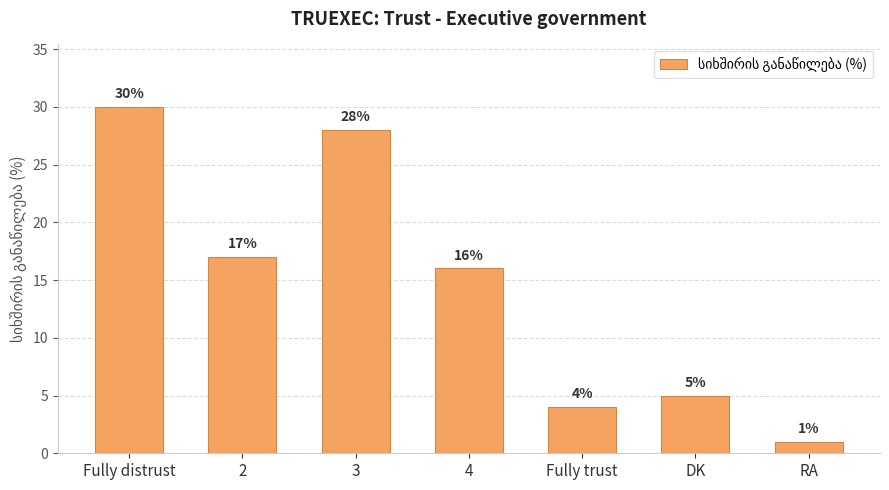

What is the difference between the second highest and second lowest values?

24